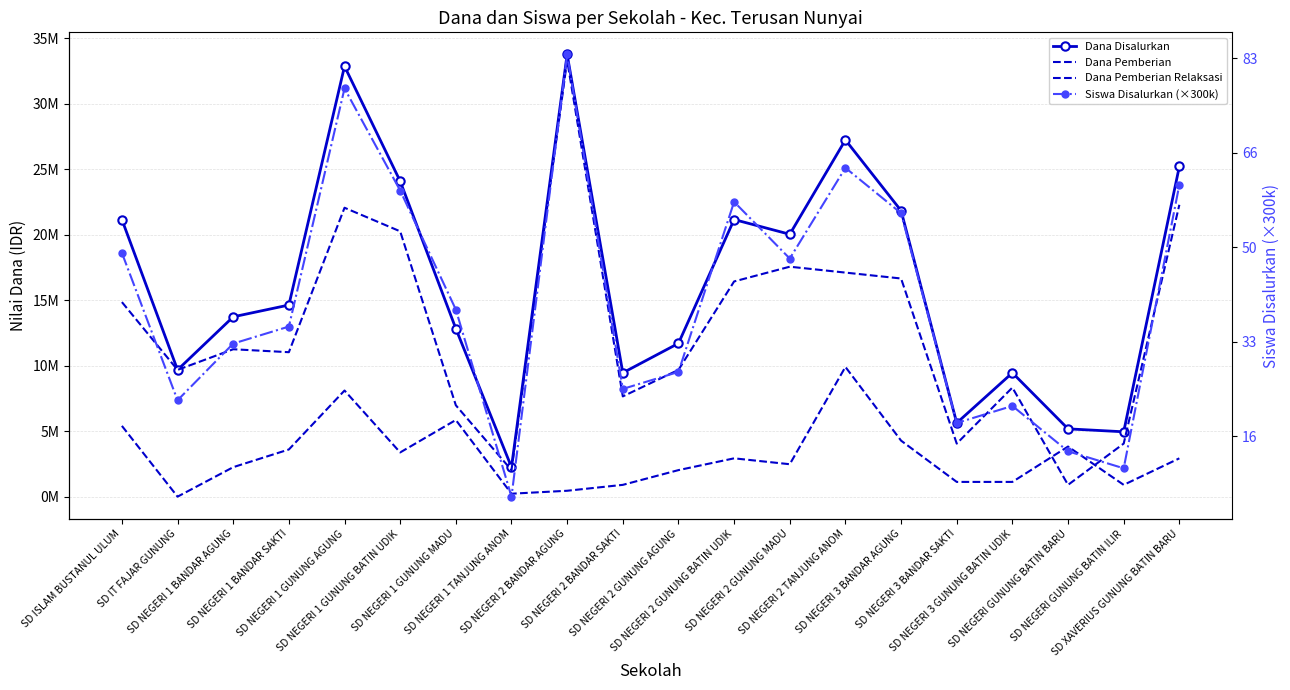

What is the label of the 2nd point from the left?

SD IT FAJAR GUNUNG